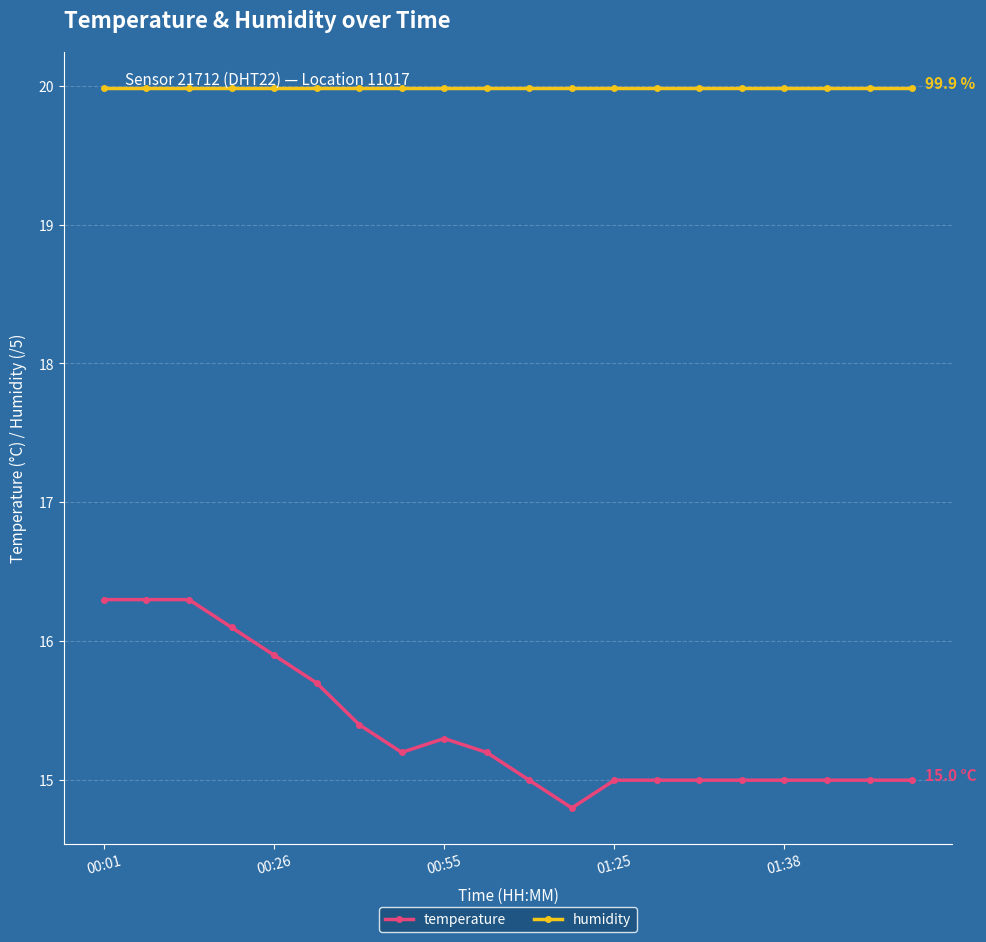

What is the lowest value of the temperature series?

14.8